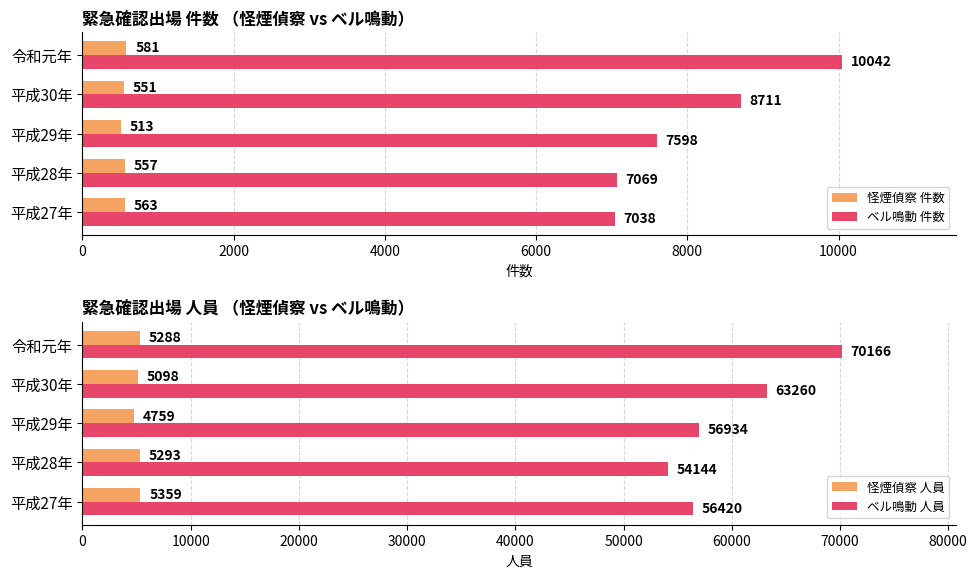

What is the sum of all ベル鳴動 件数 values?

40458